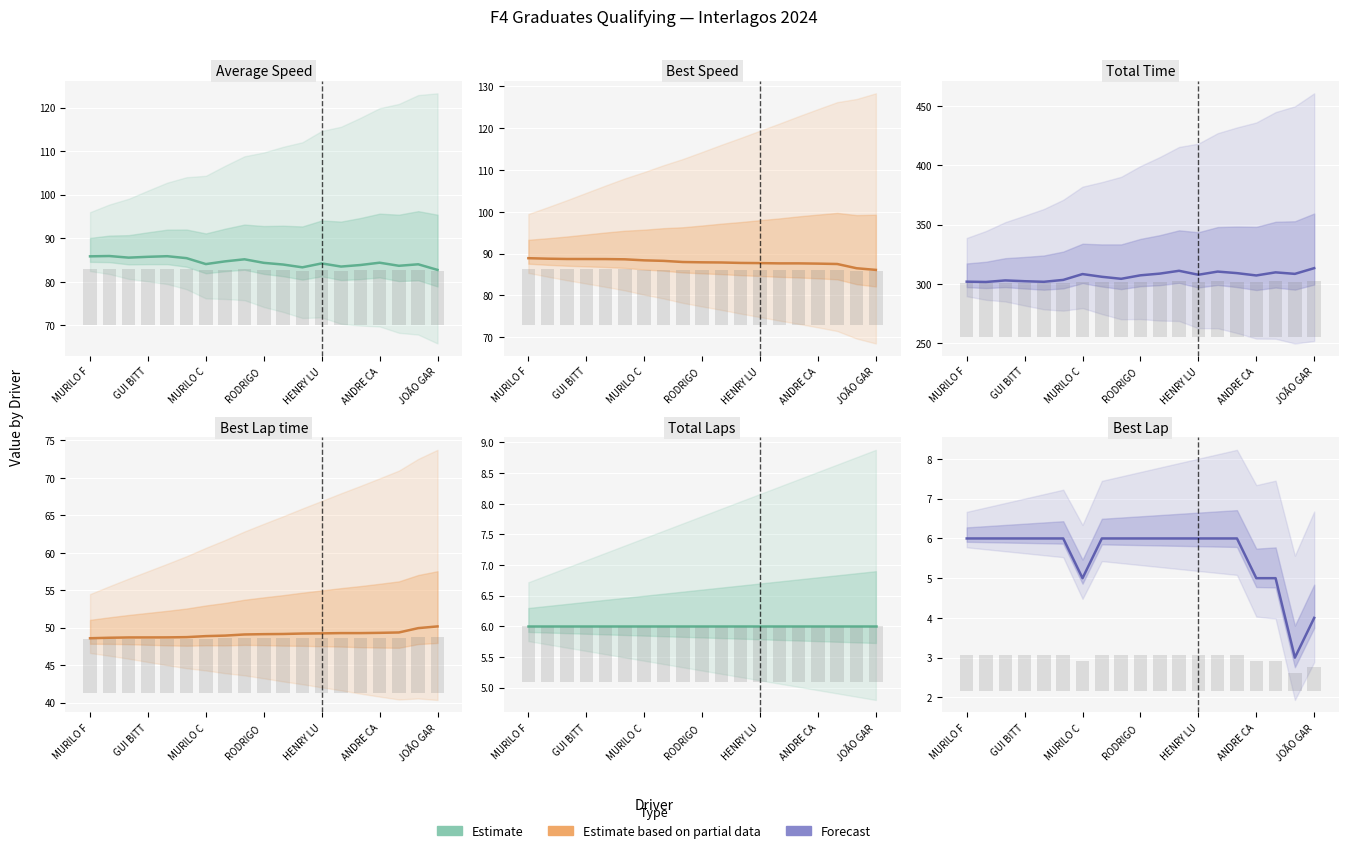

Is it true that Best Lap equals 6.0 at HENRY LU?

True